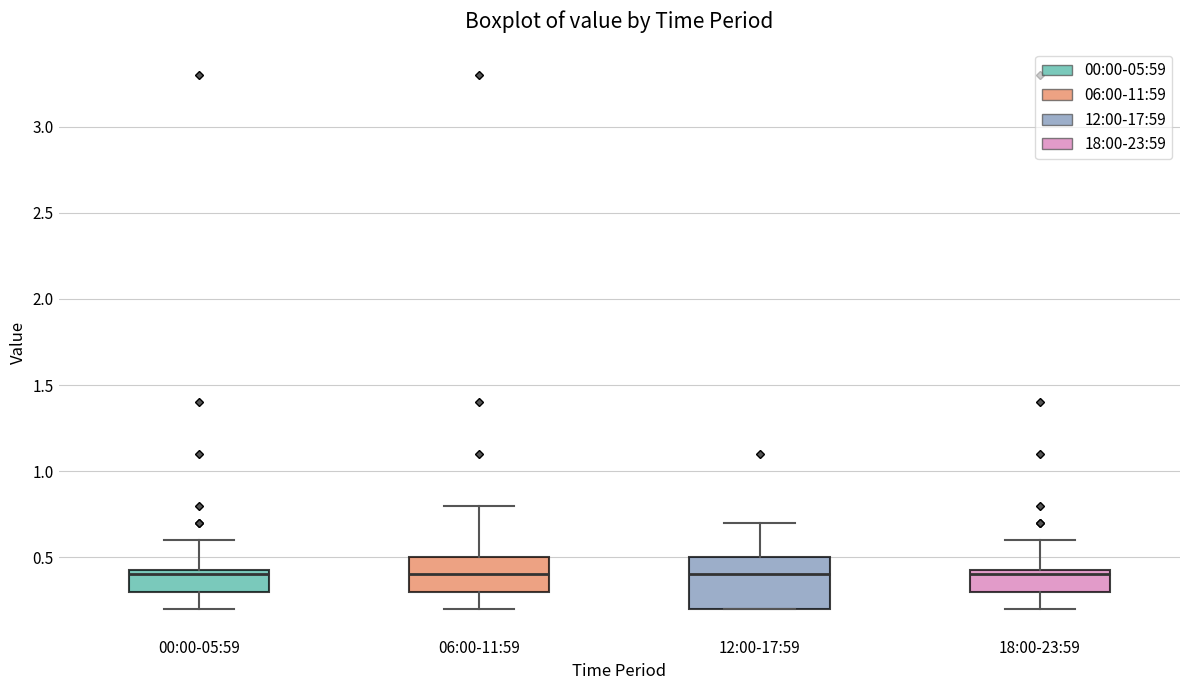

Reading left to right, read every box against the y-axis: the position of its median line, the range the box covers, and the ends of its whiskers. The values are not printed on the chart, so give them approximately, as read against the axis.

00:00-05:59: median 0.40, box 0.30 to 0.45, whiskers 0.20 to 0.60
06:00-11:59: median 0.40, box 0.30 to 0.50, whiskers 0.20 to 0.80
12:00-17:59: median 0.40, box 0.20 to 0.50, whiskers 0.20 to 0.70
18:00-23:59: median 0.40, box 0.30 to 0.45, whiskers 0.20 to 0.60